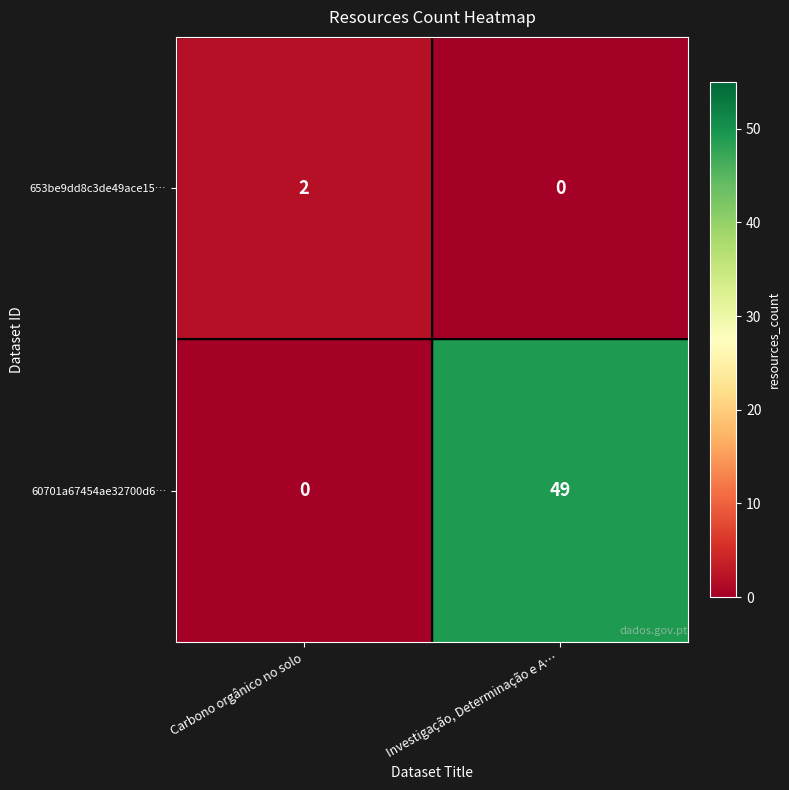

What is the sum of all 60701a67454ae32700d6… values?

49